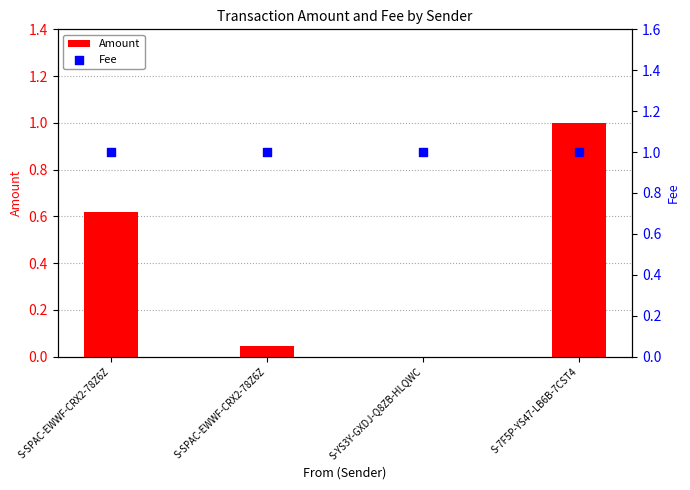

Which series has the widest spread of Y values?

Amount